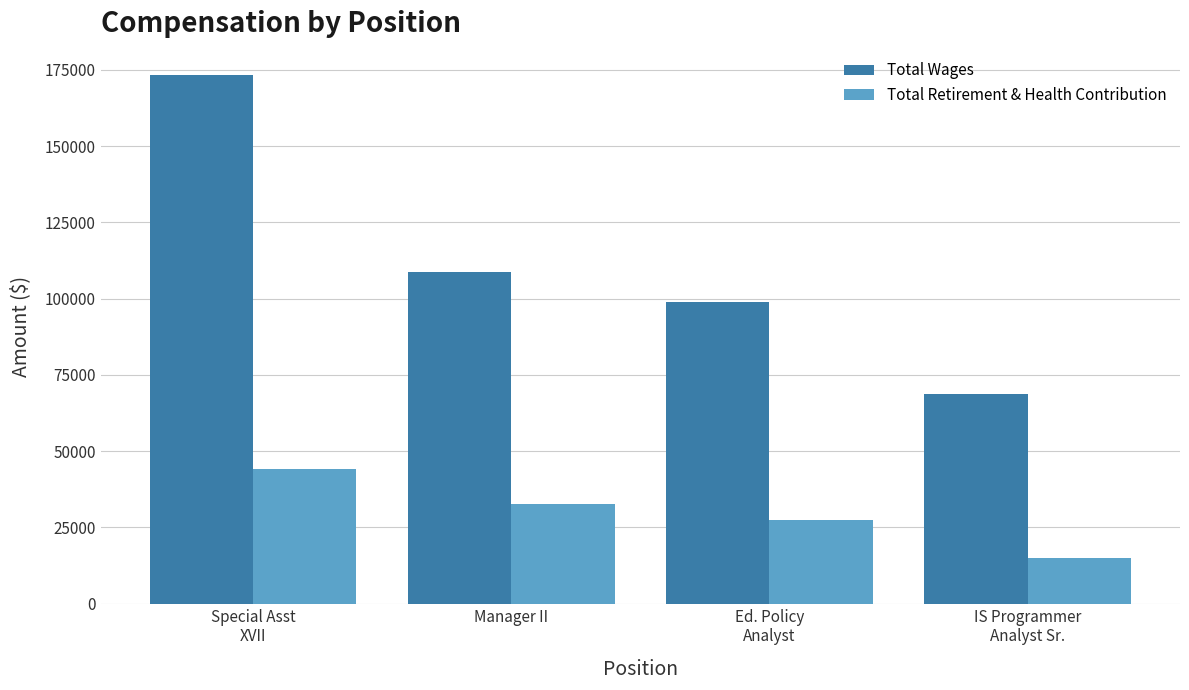

At which category does the chart reach its peak across all series?

Special Asst
XVII